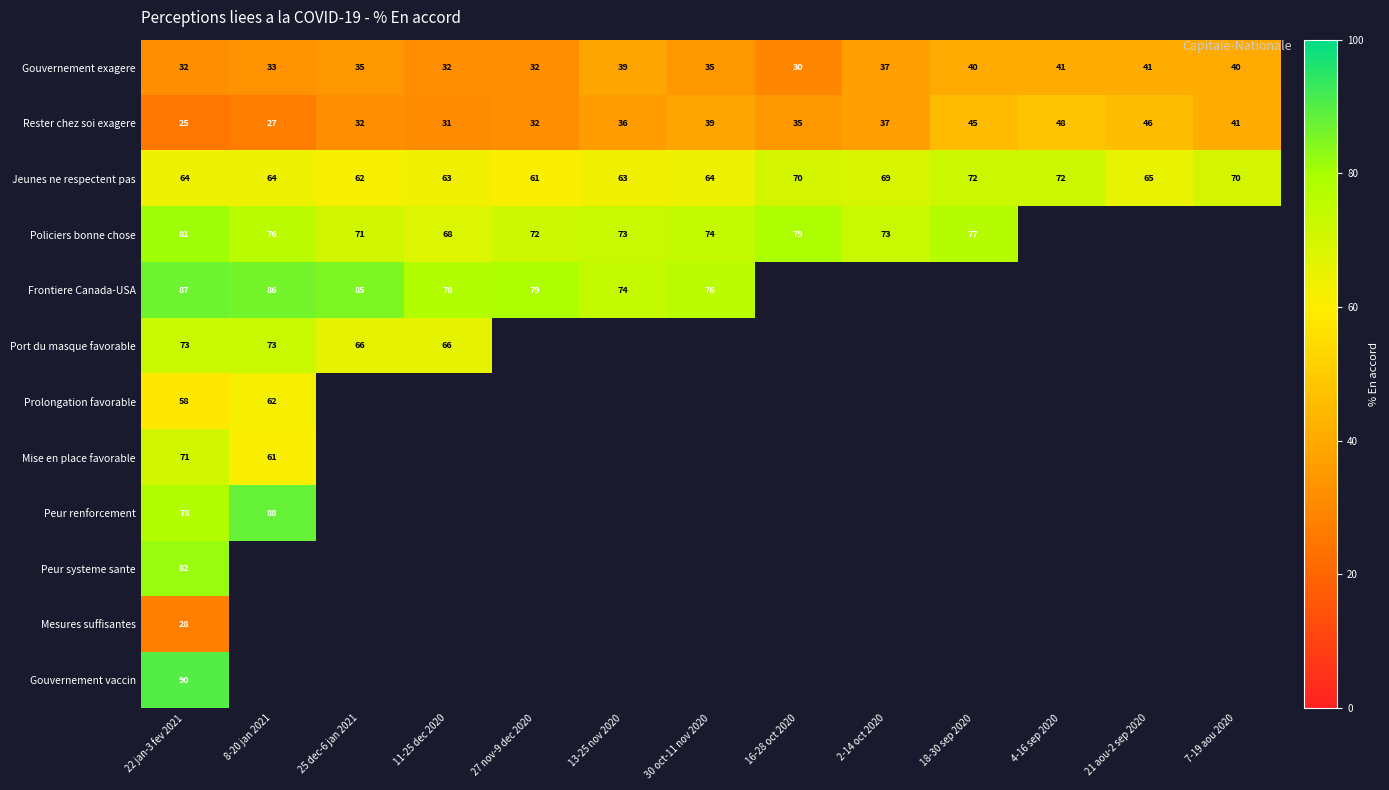

What is the difference between the maximum and minimum values in the Gouvernement exagere series?

11